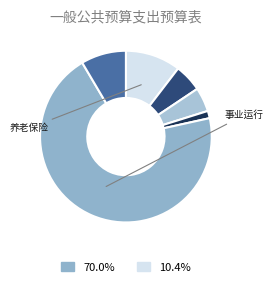

How many slices are in this pie chart?

6